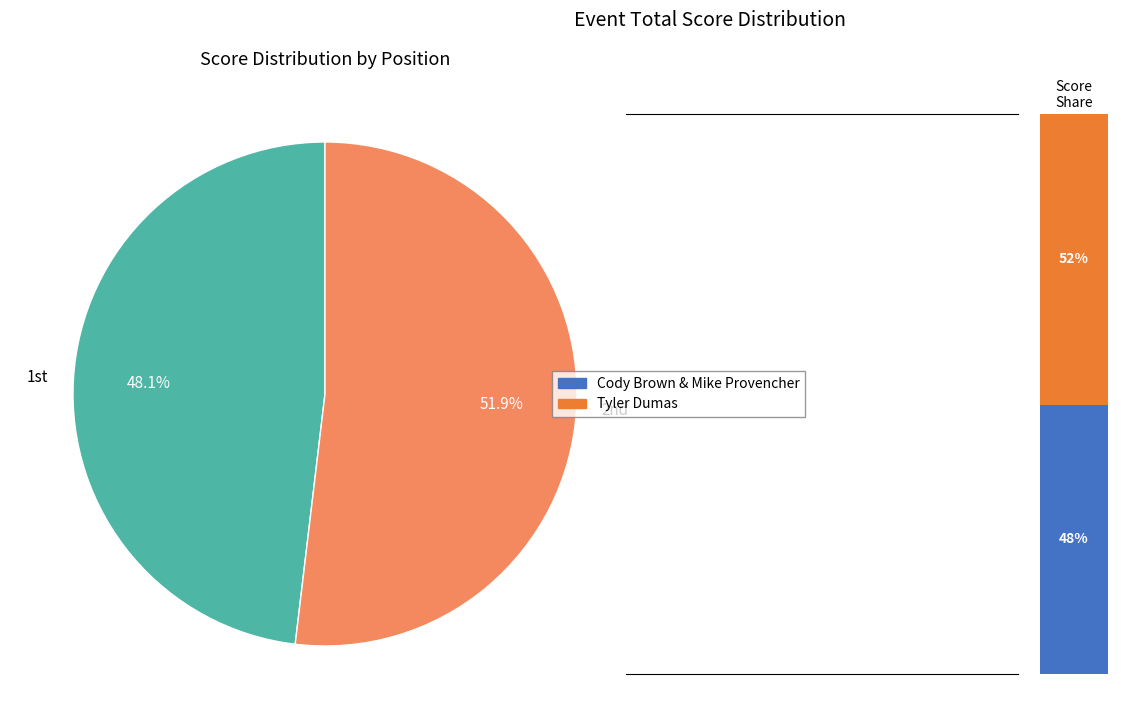

Count the number of slices in the pie.

2